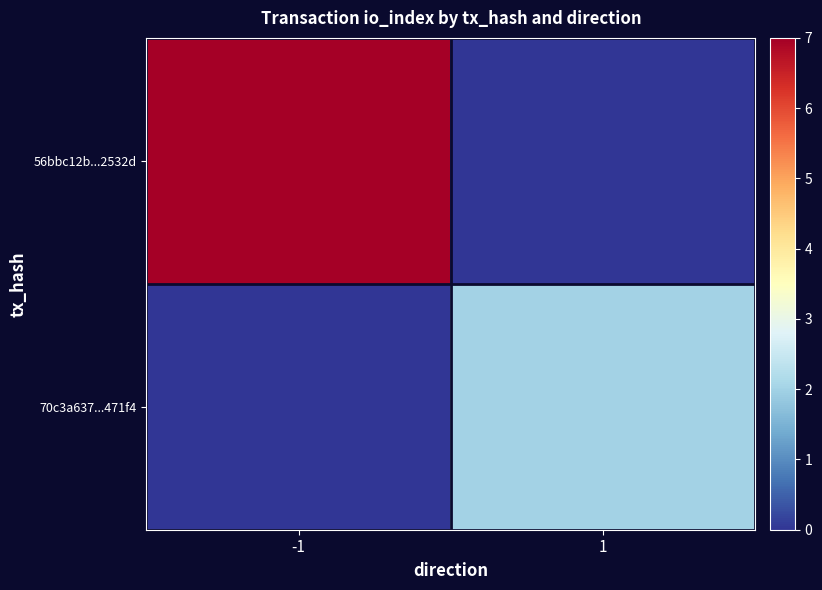

List the series in order of their overall mean, lowest first.

70c3a637...471f4, 56bbc12b...2532d